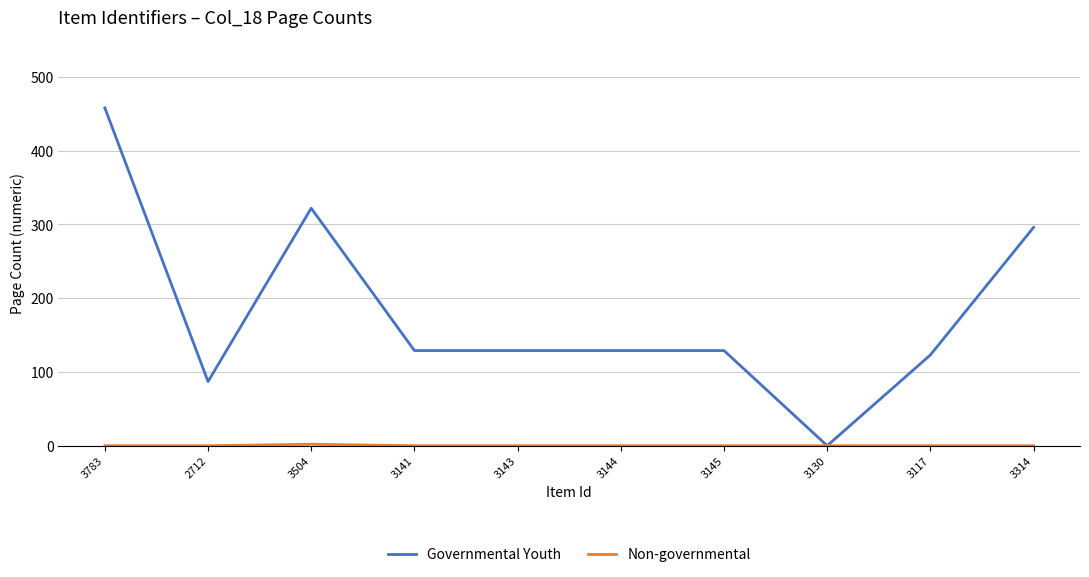

What is the difference between the highest and lowest values at 3143?

129